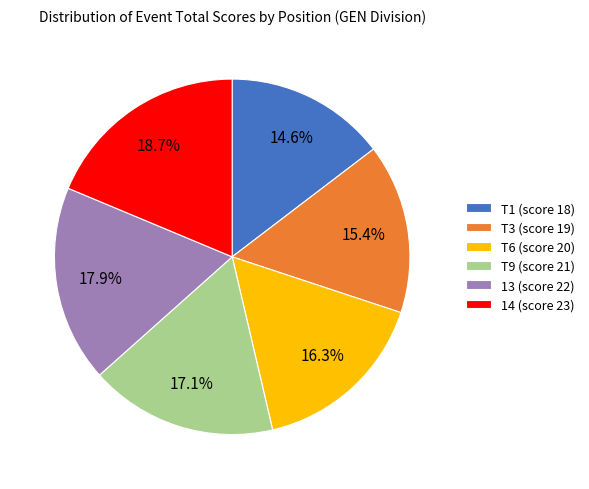

How much of the chart is everything except T1 (score 18)?

85.4%